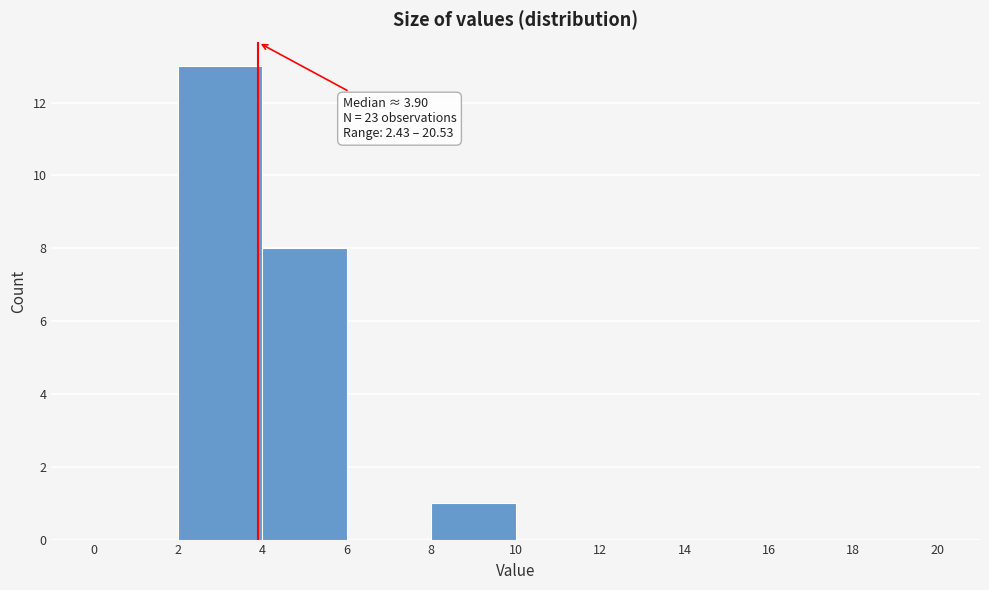

Which range on the x-axis has the tallest bar?

2 to 4